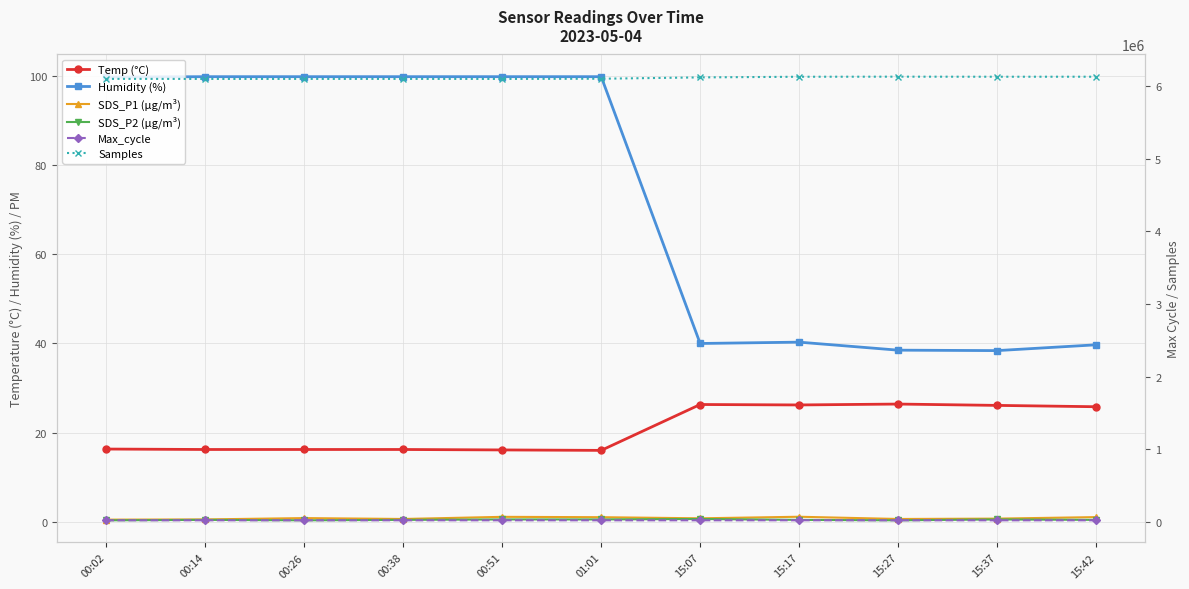

Does the chart have visible grid lines?

Yes